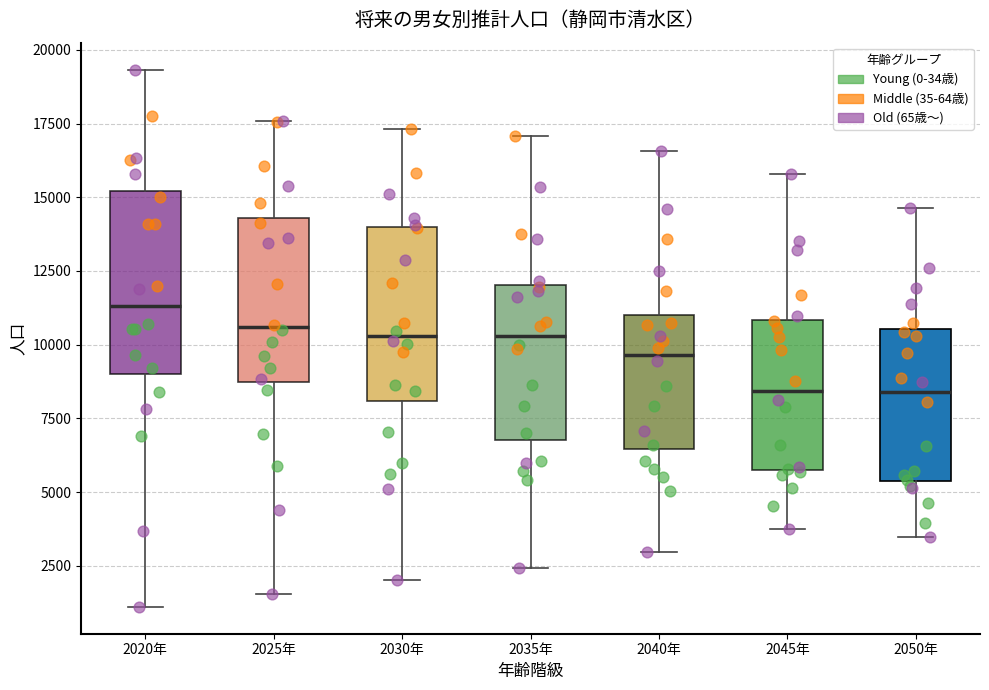

Reading left to right, transcribe this box plot: for each box, give where its median line is, the range the box spans, and where its two whiskers end, as read against the y-axis. The values are not printed on the chart, so give them approximately, as read against the axis.

2020年: median 11500, box 9000 to 15000, whiskers 1000 to 19500
2025年: median 10500, box 8500 to 14500, whiskers 1500 to 17500
2030年: median 10500, box 8000 to 14000, whiskers 2000 to 17500
2035年: median 10500, box 7000 to 12000, whiskers 2500 to 17000
2040年: median 9500, box 6500 to 11000, whiskers 3000 to 16500
2045年: median 8500, box 6000 to 11000, whiskers 4000 to 16000
2050年: median 8500, box 5500 to 10500, whiskers 3500 to 14500